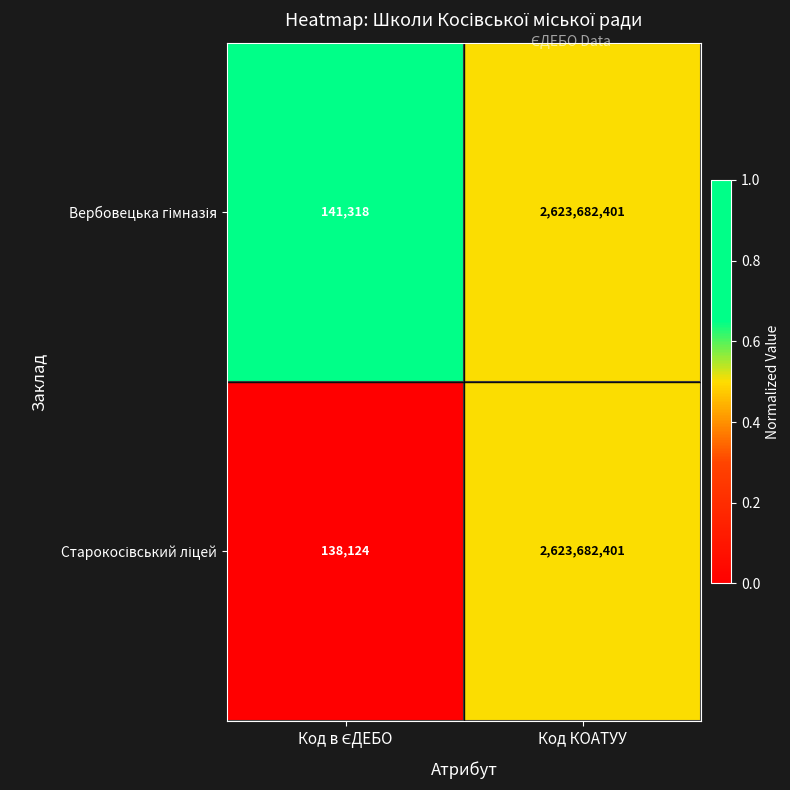

At which category is the sum across all series the highest?

Код КОАТУУ